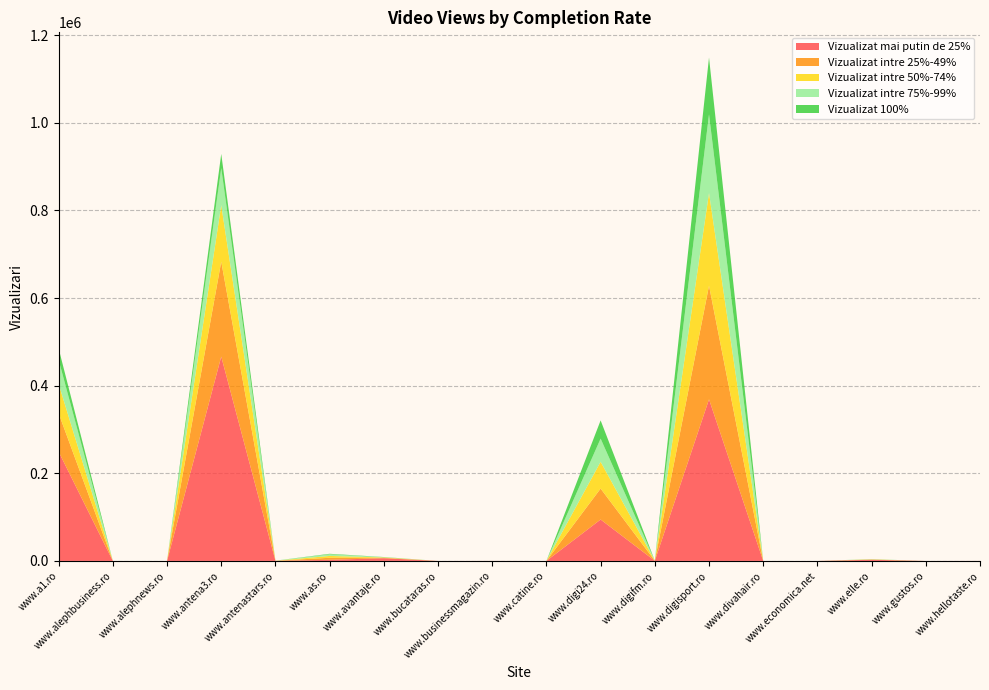

Reading left to right, extract all data points from this chart.

Vizualizat mai putin de 25%: www.a1.ro=249191	www.alephbusiness.ro=0	www.alephnews.ro=0	www.antena3.ro=466471	www.antenastars.ro=316	www.as.ro=2571	www.avantaje.ro=6145	www.bucataras.ro=0	www.businessmagazin.ro=40	www.catine.ro=5	www.digi24.ro=94524	www.digifm.ro=273	www.digisport.ro=368939	www.divahair.ro=0	www.economica.net=0	www.elle.ro=2576	www.gustos.ro=0	www.hellotaste.ro=51
Vizualizat intre 25%-49%: www.a1.ro=87641	www.alephbusiness.ro=0	www.alephnews.ro=0	www.antena3.ro=216665	www.antenastars.ro=124	www.as.ro=4592	www.avantaje.ro=1077	www.bucataras.ro=0	www.businessmagazin.ro=19	www.catine.ro=2	www.digi24.ro=70630	www.digifm.ro=149	www.digisport.ro=259355	www.divahair.ro=0	www.economica.net=0	www.elle.ro=532	www.gustos.ro=0	www.hellotaste.ro=15
Vizualizat intre 50%-74%: www.a1.ro=67074	www.alephbusiness.ro=0	www.alephnews.ro=0	www.antena3.ro=129004	www.antenastars.ro=93	www.as.ro=4180	www.avantaje.ro=717	www.bucataras.ro=0	www.businessmagazin.ro=14	www.catine.ro=2	www.digi24.ro=61180	www.digifm.ro=110	www.digisport.ro=211618	www.divahair.ro=0	www.economica.net=0	www.elle.ro=362	www.gustos.ro=0	www.hellotaste.ro=13
Vizualizat intre 75%-99%: www.a1.ro=54849	www.alephbusiness.ro=0	www.alephnews.ro=0	www.antena3.ro=84573	www.antenastars.ro=82	www.as.ro=3842	www.avantaje.ro=546	www.bucataras.ro=0	www.businessmagazin.ro=12	www.catine.ro=0	www.digi24.ro=52885	www.digifm.ro=97	www.digisport.ro=179590	www.divahair.ro=0	www.economica.net=0	www.elle.ro=290	www.gustos.ro=0	www.hellotaste.ro=12
Vizualizat 100%: www.a1.ro=26179	www.alephbusiness.ro=0	www.alephnews.ro=0	www.antena3.ro=32460	www.antenastars.ro=31	www.as.ro=1088	www.avantaje.ro=422	www.bucataras.ro=0	www.businessmagazin.ro=10	www.catine.ro=0	www.digi24.ro=41585	www.digifm.ro=79	www.digisport.ro=129732	www.divahair.ro=0	www.economica.net=0	www.elle.ro=241	www.gustos.ro=0	www.hellotaste.ro=2